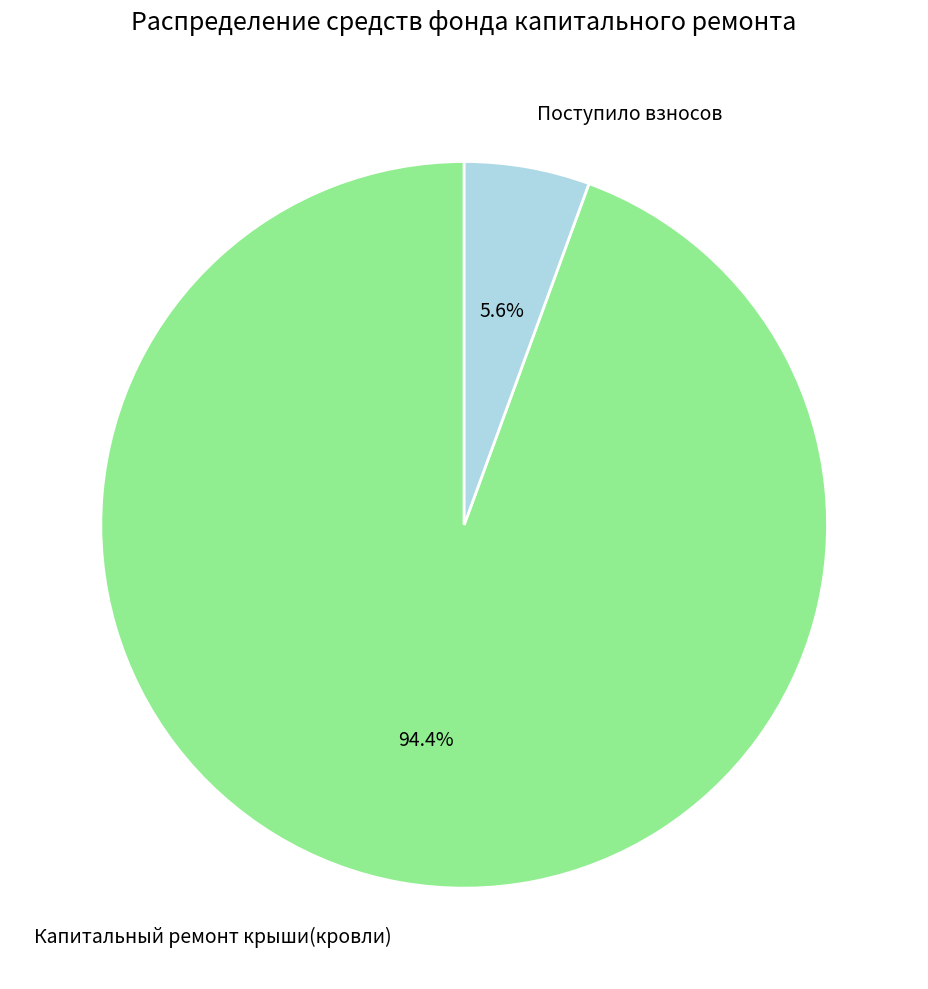

Which category accounts for the majority?

Капитальный ремонт крыши(кровли)